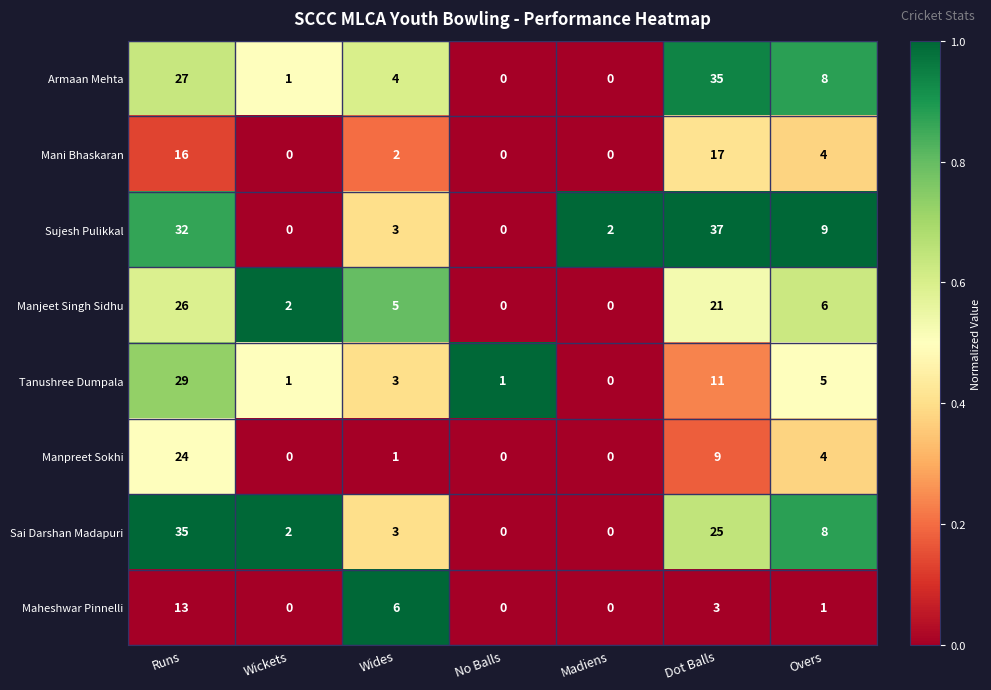

At Dot Balls, list the series in order from smallest to largest.

Maheshwar Pinnelli, Manpreet Sokhi, Tanushree Dumpala, Mani Bhaskaran, Manjeet Singh Sidhu, Sai Darshan Madapuri, Armaan Mehta, Sujesh Pulikkal